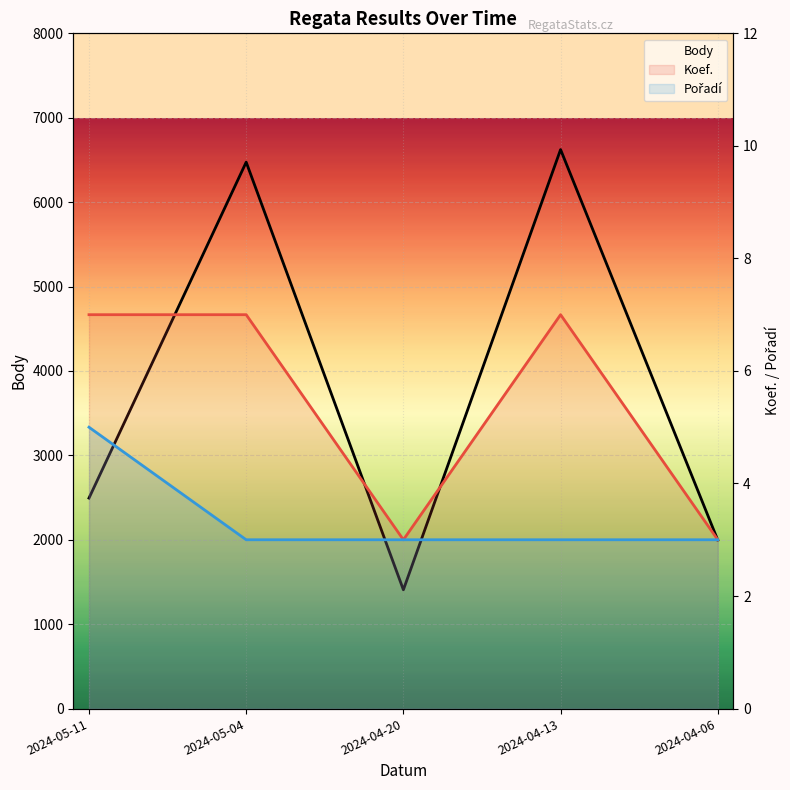

How many values in the Pořadí series exceed 3?

1